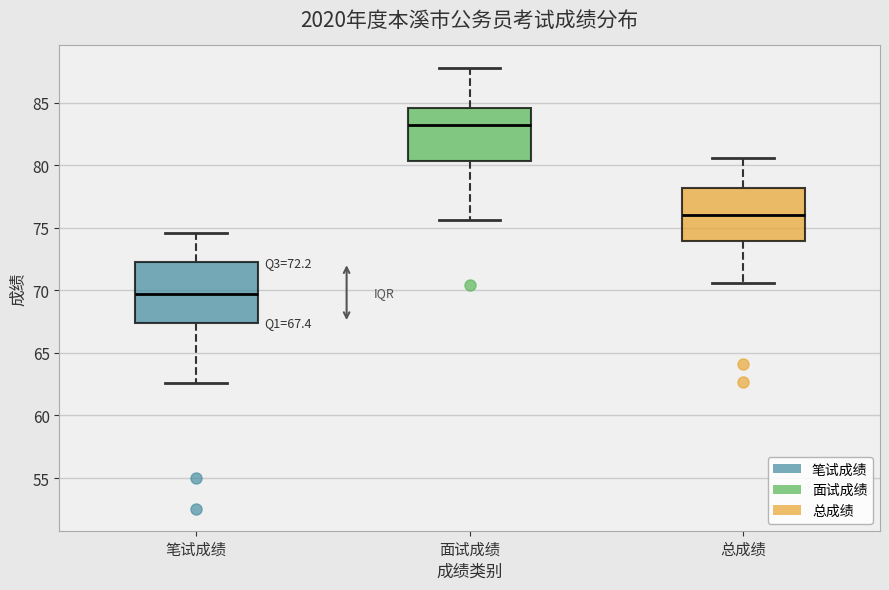

Which box's median line is the lowest?

笔试成绩